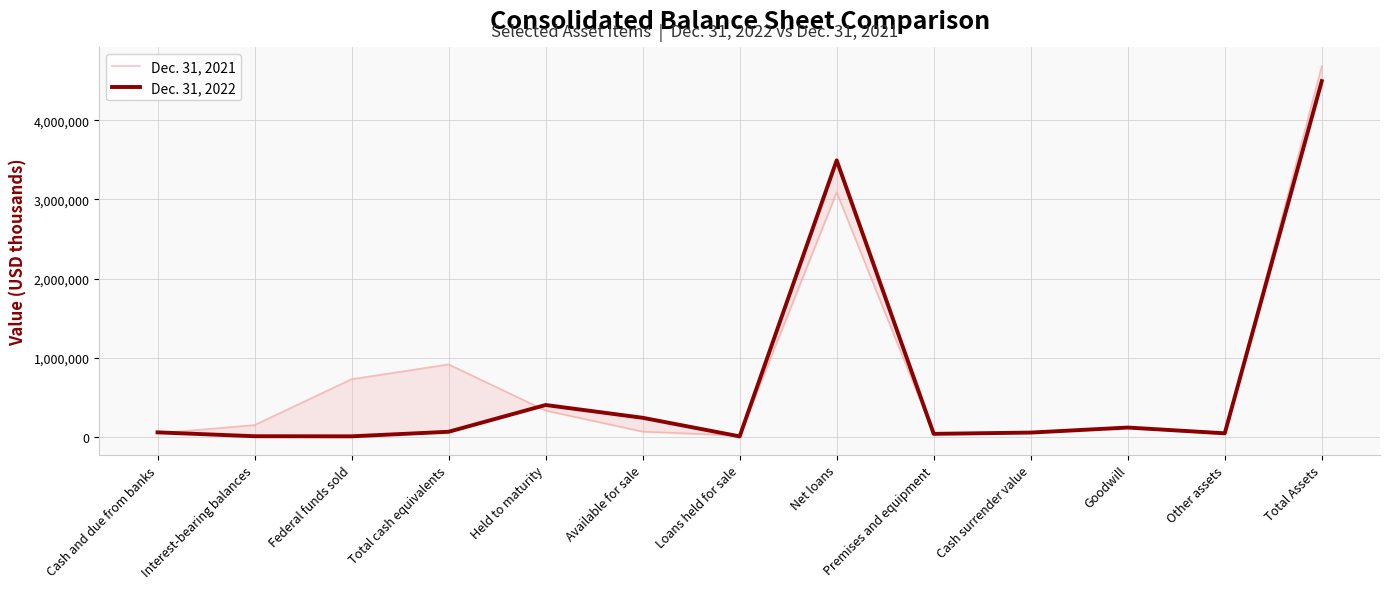

Rank the categories by Dec. 31, 2021 value from lowest to highest.

Loans held for sale, Other assets, Premises and equipment, Cash and due from banks, Cash surrender value, Available for sale, Goodwill, Interest-bearing balances, Held to maturity, Federal funds sold, Total cash equivalents, Net loans, Total Assets